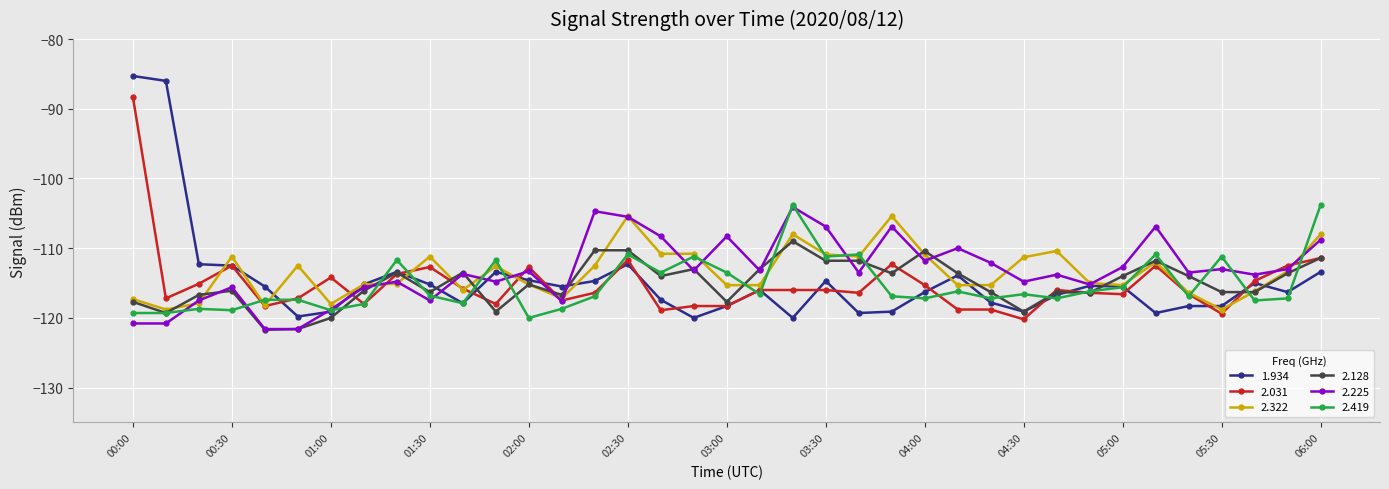

How many lines are shown in the chart?

6